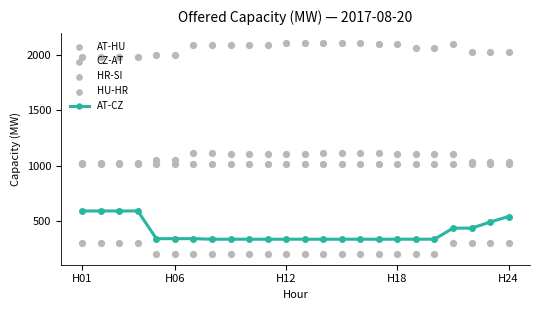

Which series has the largest Y range (max minus min)?

AT-CZ